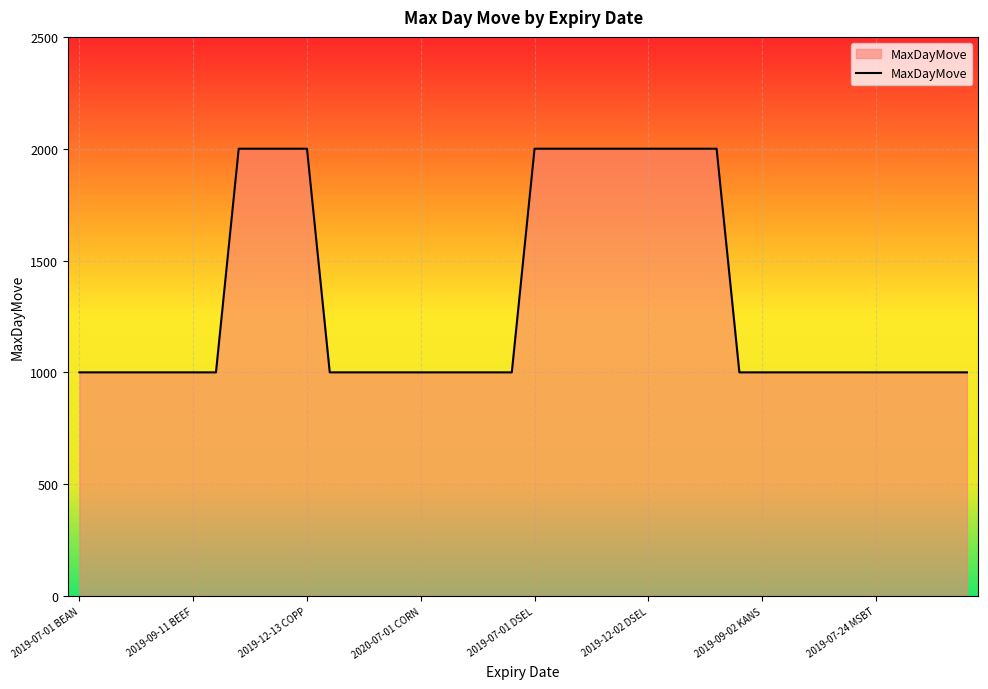

What is the difference between the maximum and minimum values?

1000